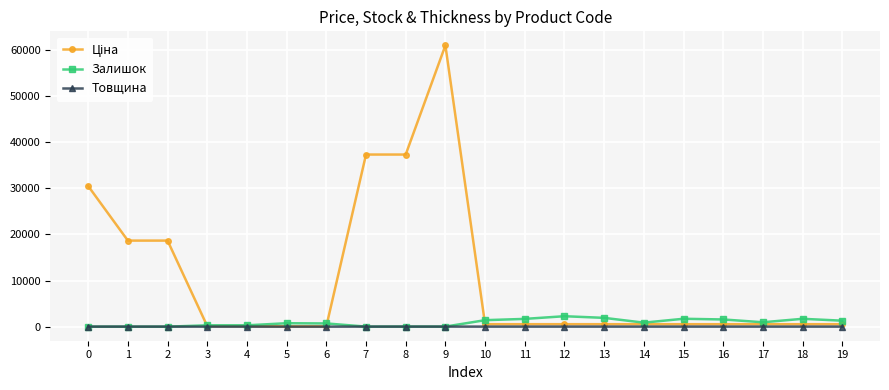

What is the greatest value displayed?

61024.7